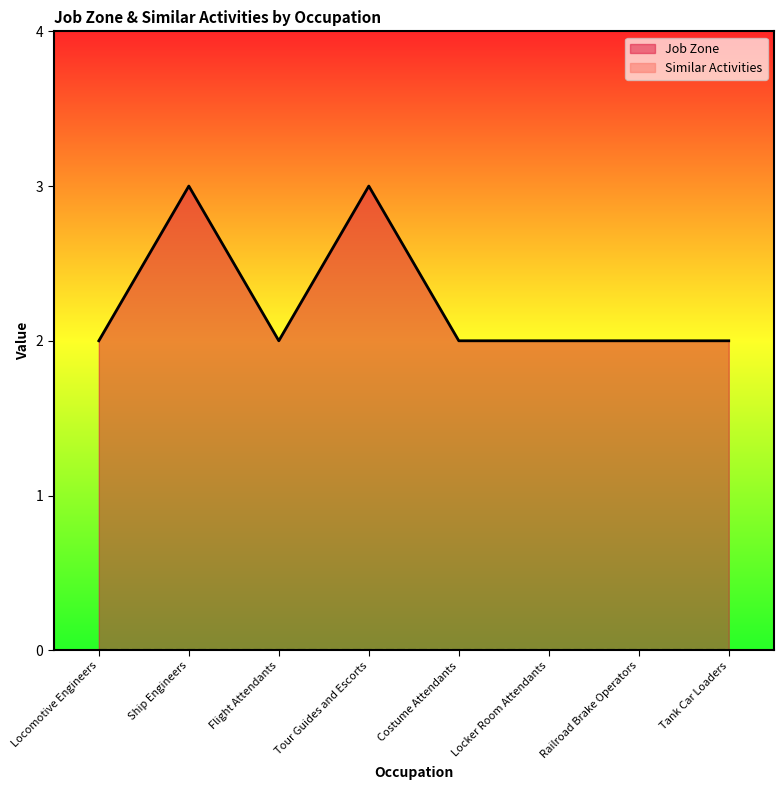

What position from the left is Locomotive Engineers?

1